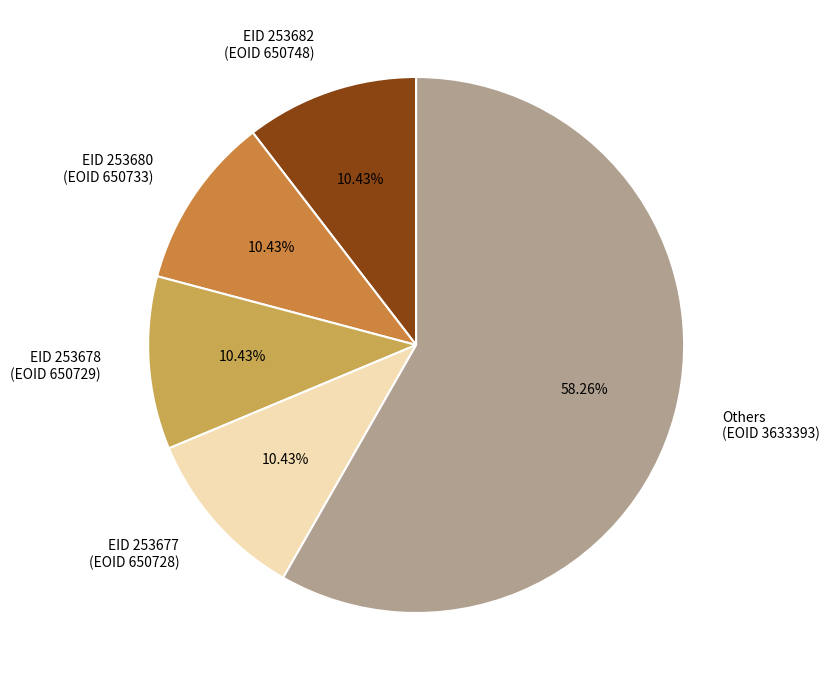

Is there any slice that represents more than half of the pie?

Yes